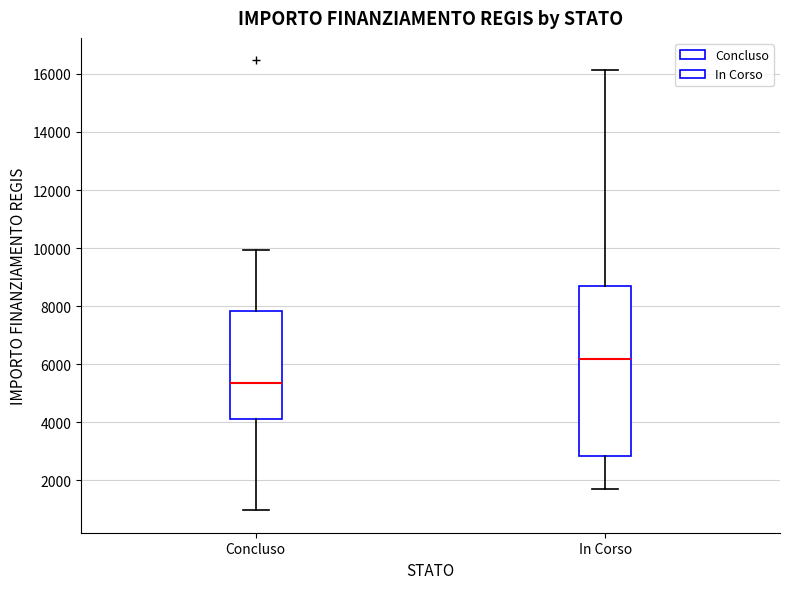

Reading left to right, transcribe this box plot: for each box, give where its median line is, the range the box spans, and where its two whiskers end, as read against the y-axis. The values are not printed on the chart, so give them approximately, as read against the axis.

Concluso: median 5400, box 4200 to 7800, whiskers 1000 to 10000
In Corso: median 6200, box 2800 to 8800, whiskers 1800 to 16200